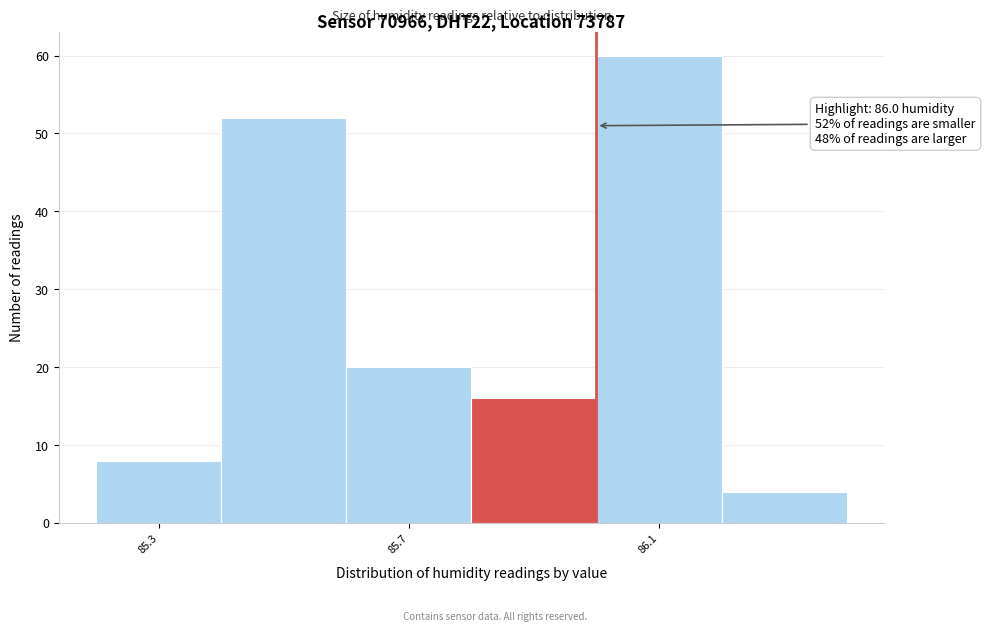

Which range on the x-axis has the tallest bar?

86.0 to 86.2